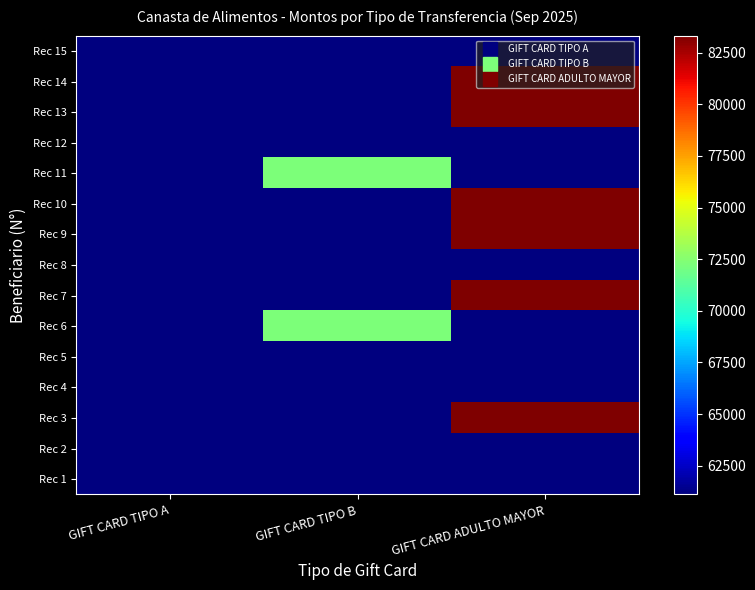

What is the total value across all series at GIFT CARD TIPO B?

938795